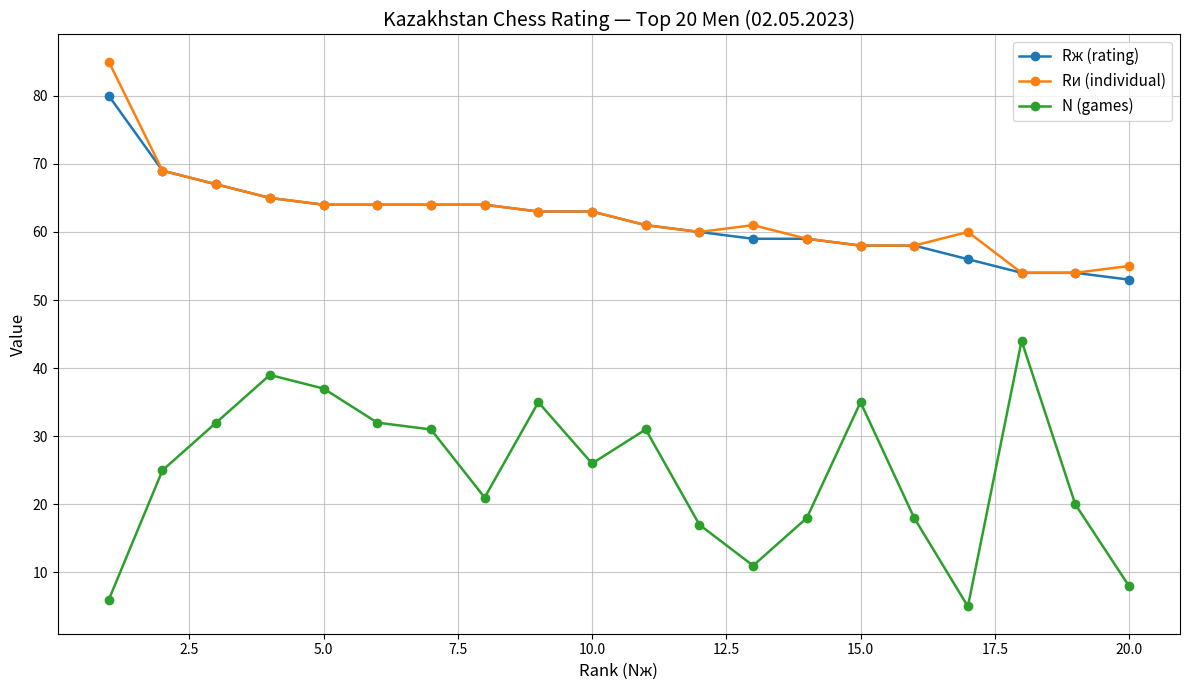

Which series has the largest range (max minus min)?

N (games)